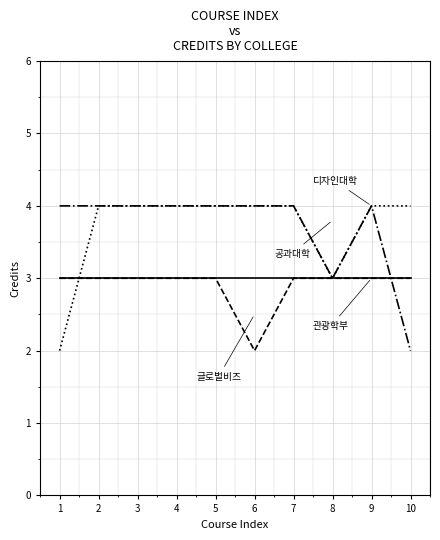

What is the total value across all series at 8?

12